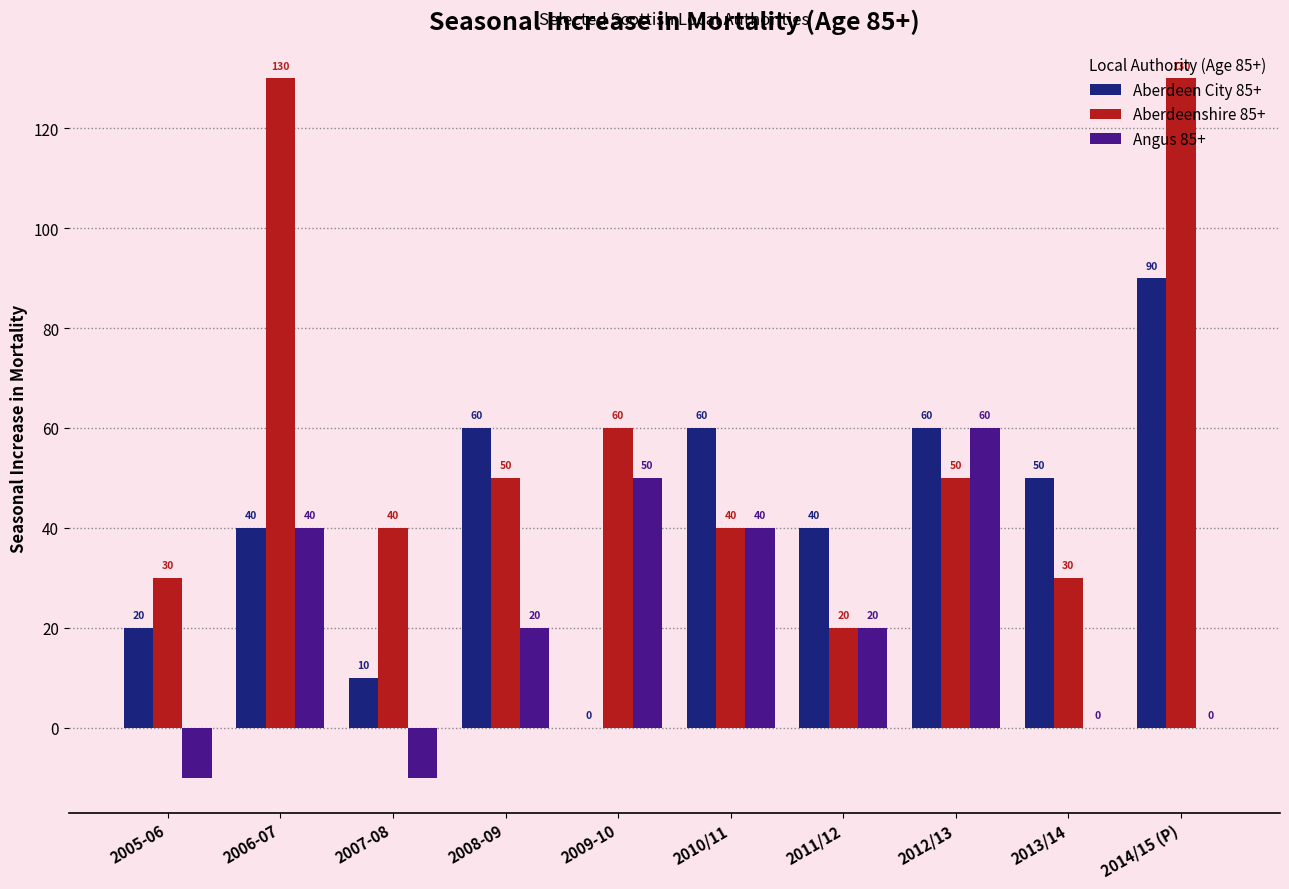

Between 2006-07 and 2007-08, which series saw the biggest shift?

Aberdeenshire 85+